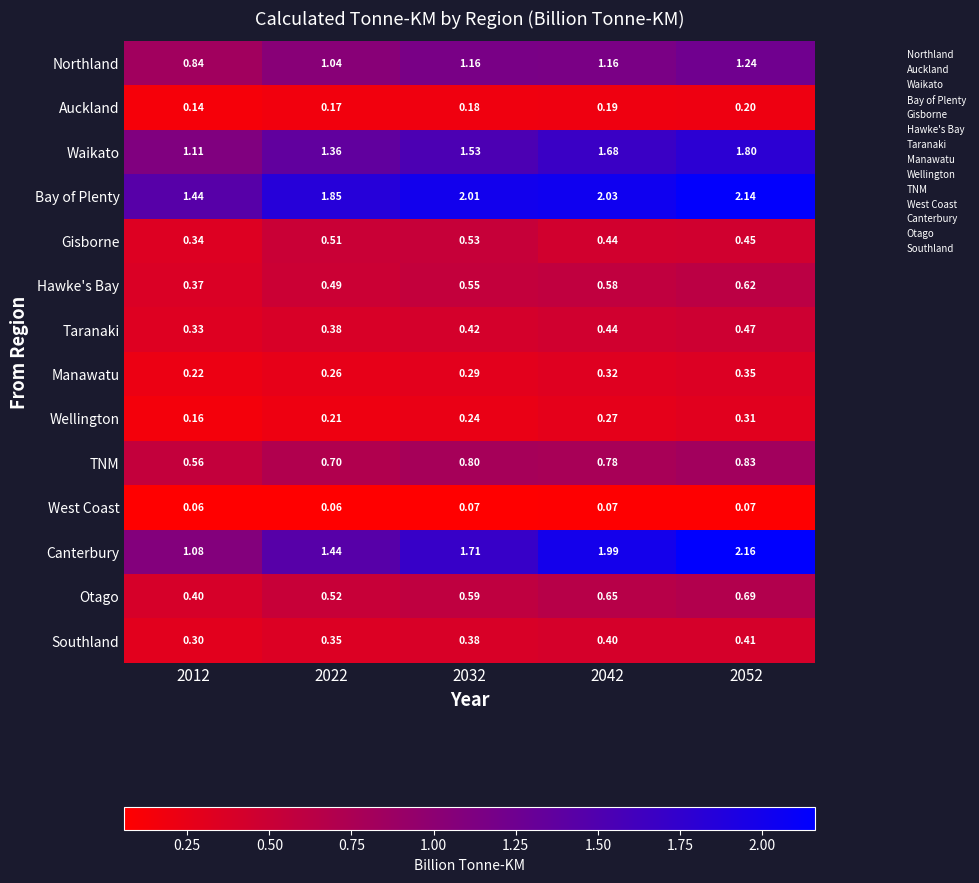

Which series has the largest range (max minus min)?

Canterbury